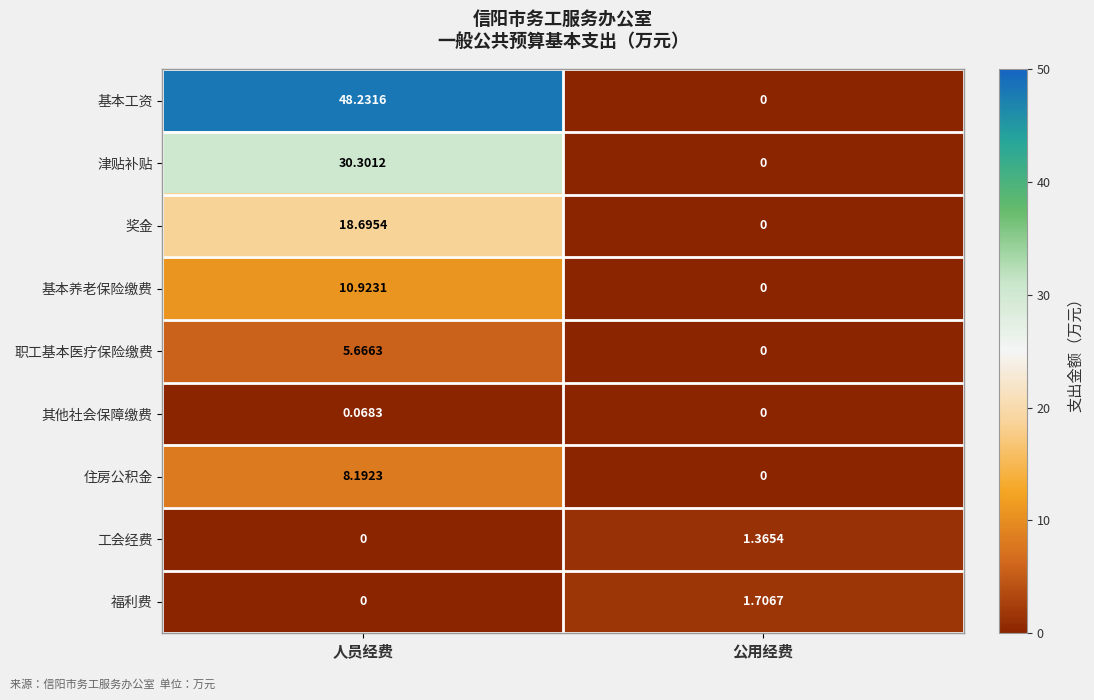

Which series changed the most between 人员经费 and 公用经费?

基本工资